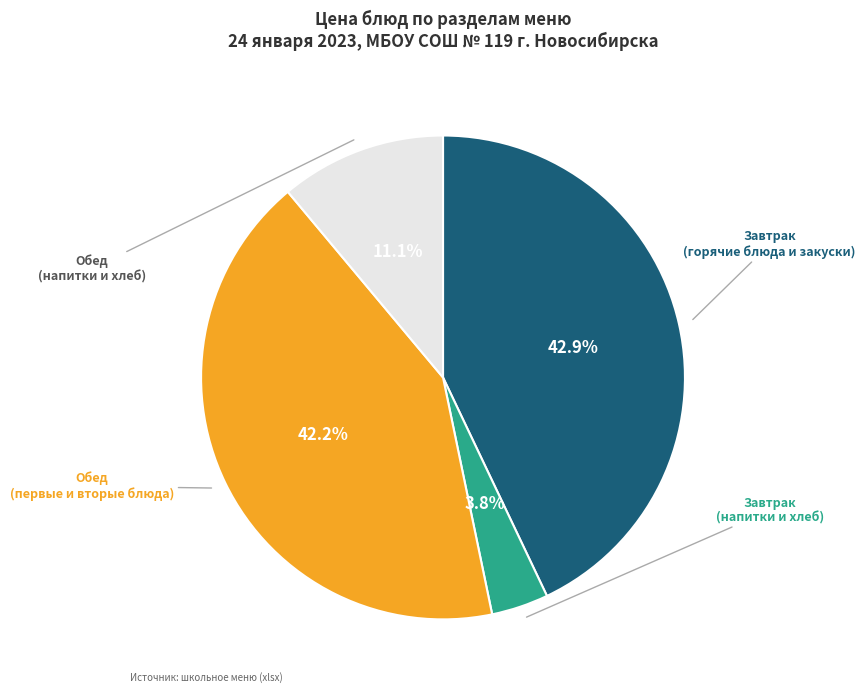

Does any single category account for the majority?

No